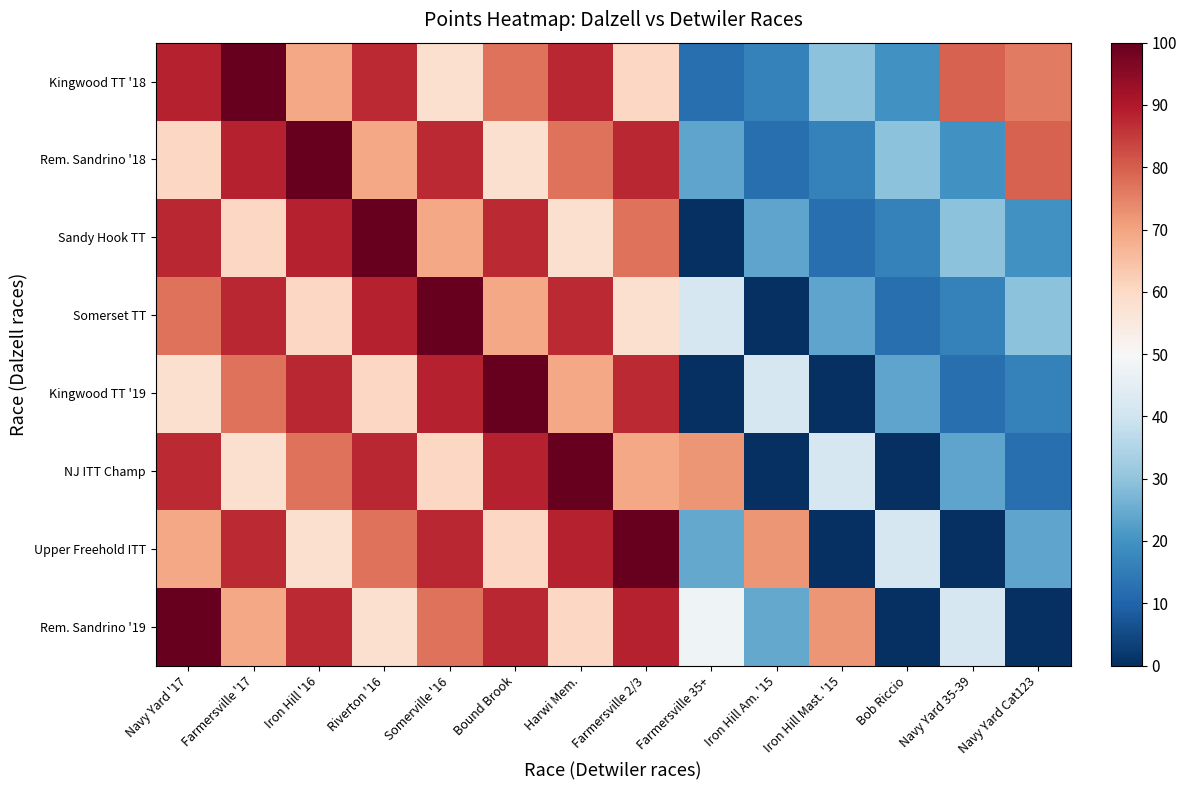

At which category is the sum across all series the highest?

Navy Yard '17